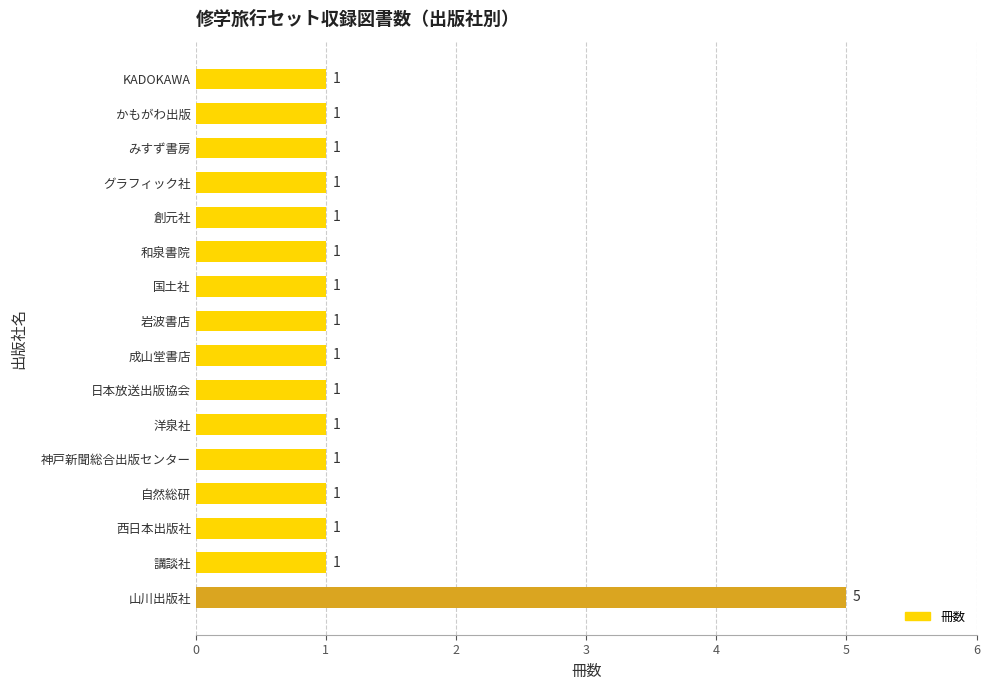

Count the values in the range 1 to 2.

15